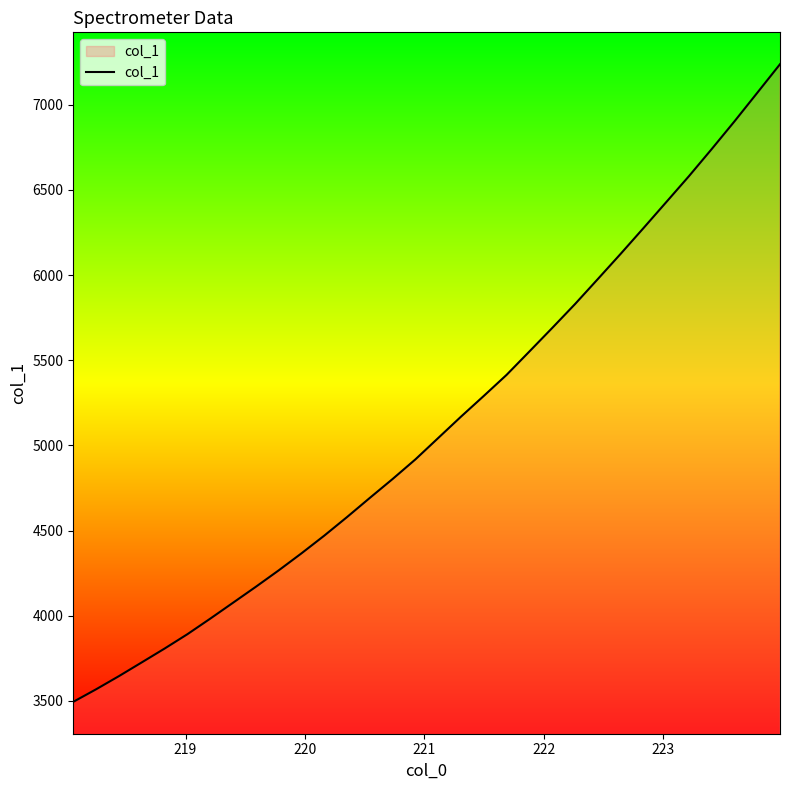

How many lines are shown in the chart?

1